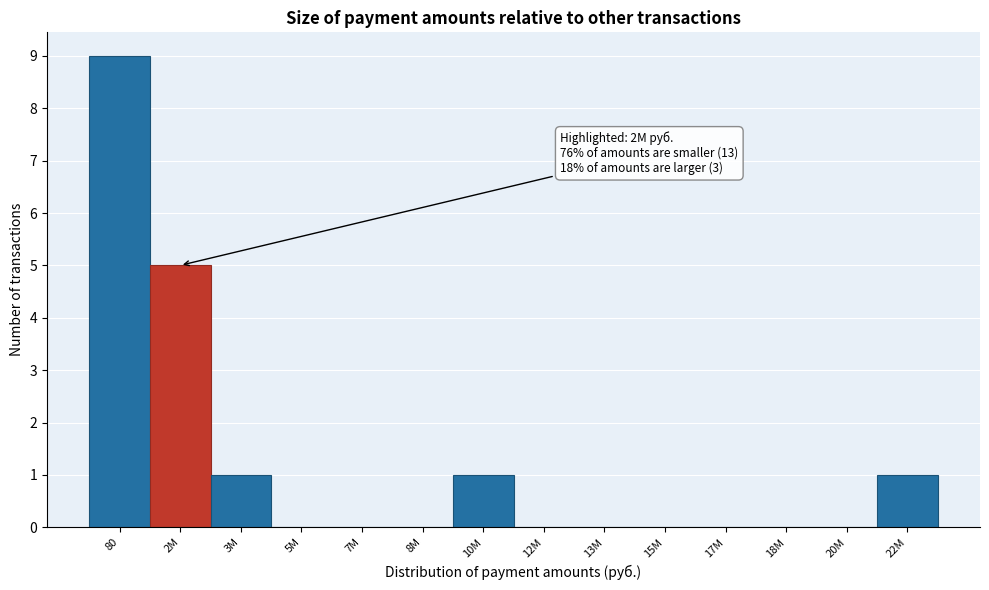

Reading left to right, transcribe all the data shown in this chart.

80=9	2M=5	3M=1	5M=0	7M=0	8M=0	10M=1	12M=0	13M=0	15M=0	17M=0	18M=0	20M=0	22M=1